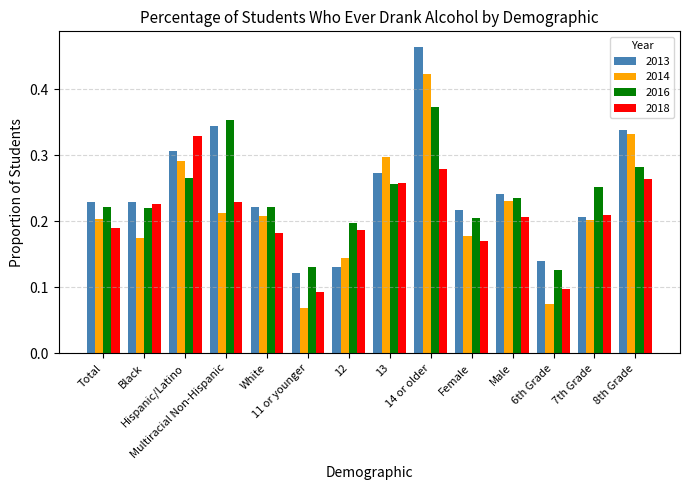

What is the sum of all 2014 values?

3.0